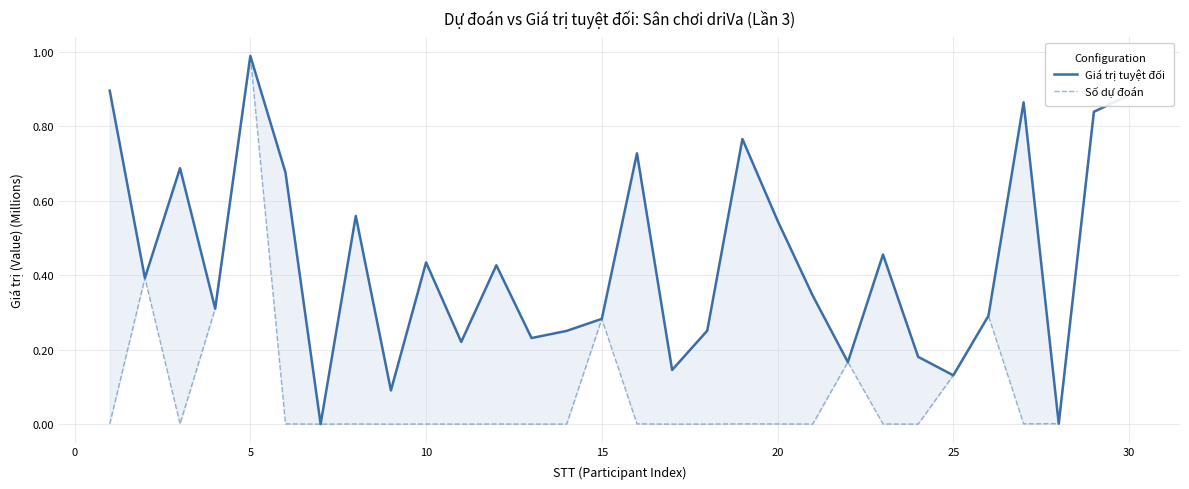

How many series are shown in this chart?

2